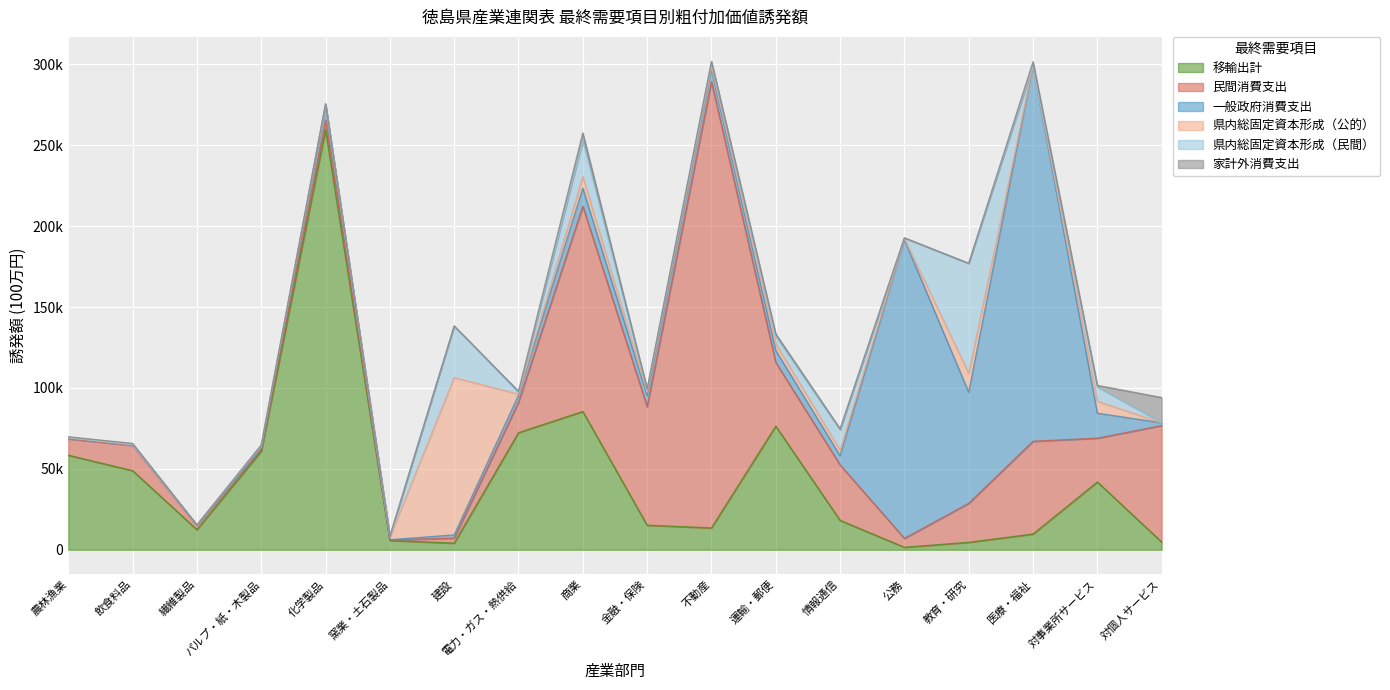

At 教育・研究, list the series in order from smallest to largest.

家計外消費支出, 移輸出計, 県内総固定資本形成（公的）, 民間消費支出, 県内総固定資本形成（民間）, 一般政府消費支出